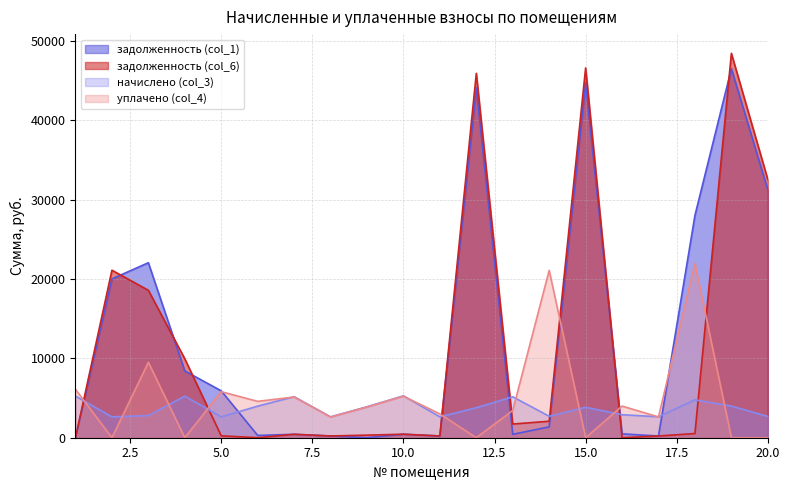

At which label does уплачено (col_4) reach its minimum?

2